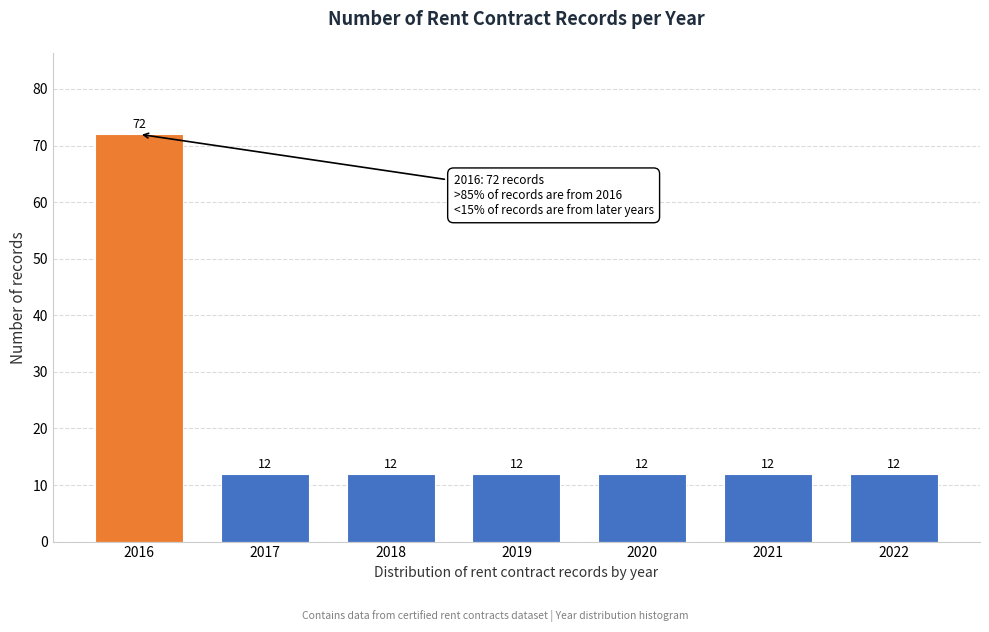

Reading right to left, extract all data points from this chart.

2022=12	2021=12	2020=12	2019=12	2018=12	2017=12	2016=72